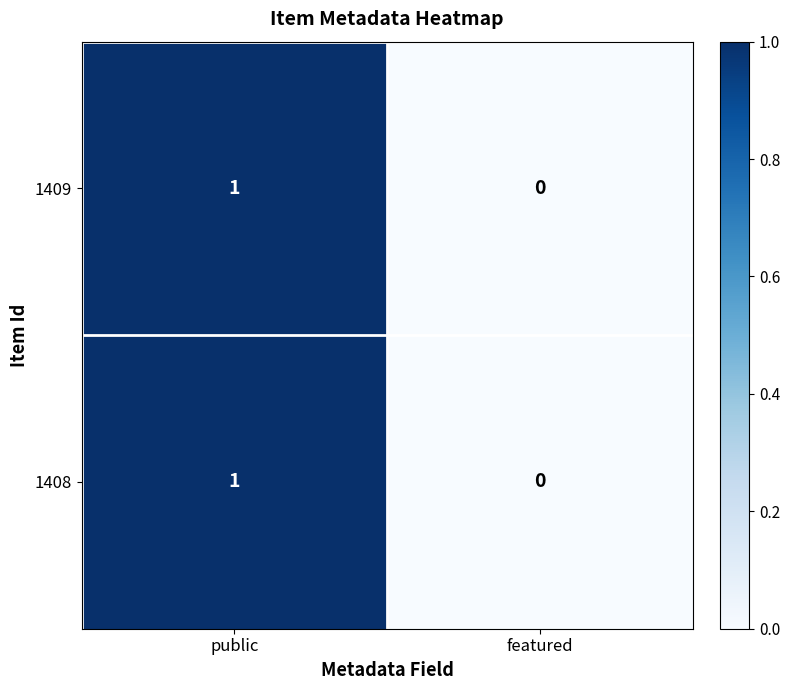

How many data points does each series have?

2